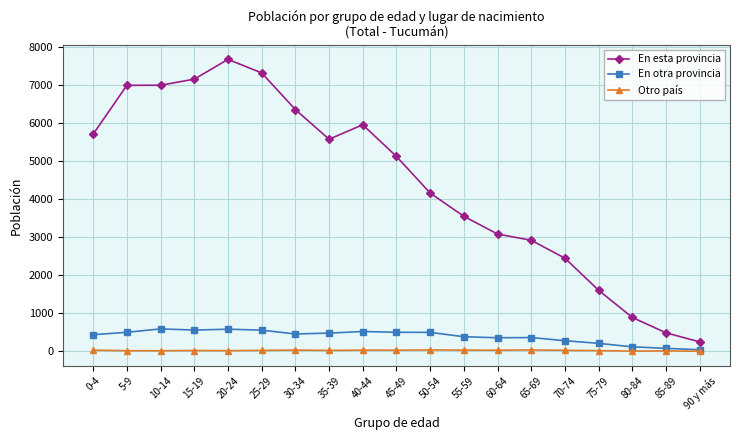

The value of En otra provincia at 0-4 is 720. True or false?

False